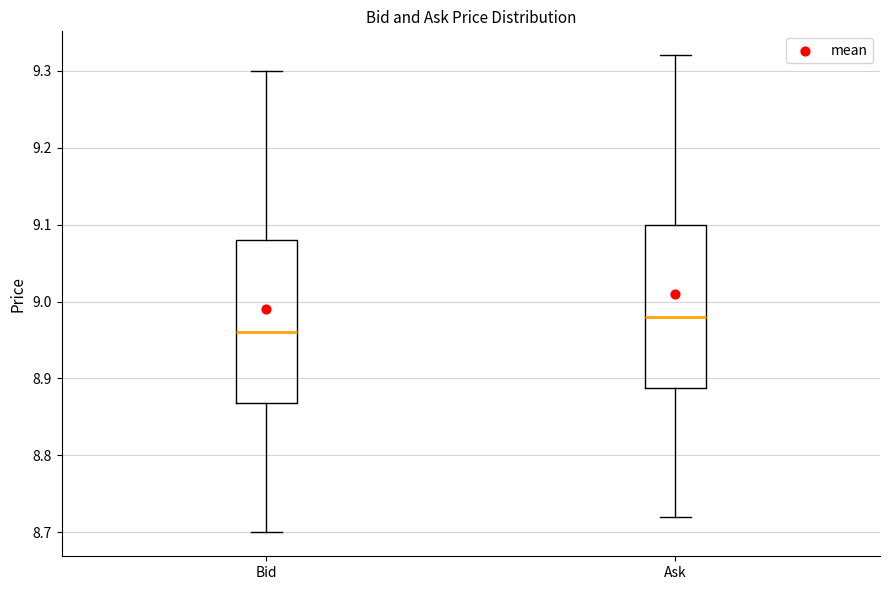

Reading left to right, read every box against the y-axis: the position of its median line, the range the box covers, and the ends of its whiskers. The values are not printed on the chart, so give them approximately, as read against the axis.

Bid: median 8.96, box 8.87 to 9.08, whiskers 8.70 to 9.30
Ask: median 8.98, box 8.89 to 9.10, whiskers 8.72 to 9.32